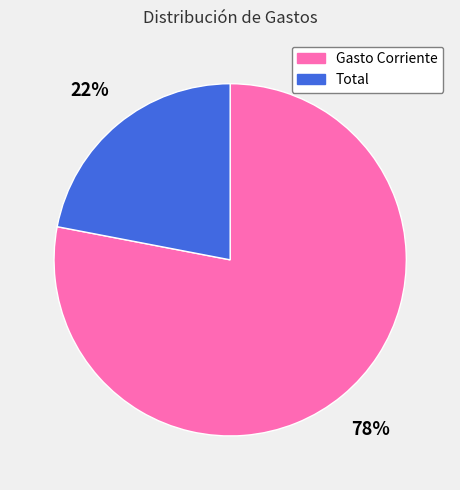

To the nearest percent, what is the difference between the largest and smallest slice percentages?

56%